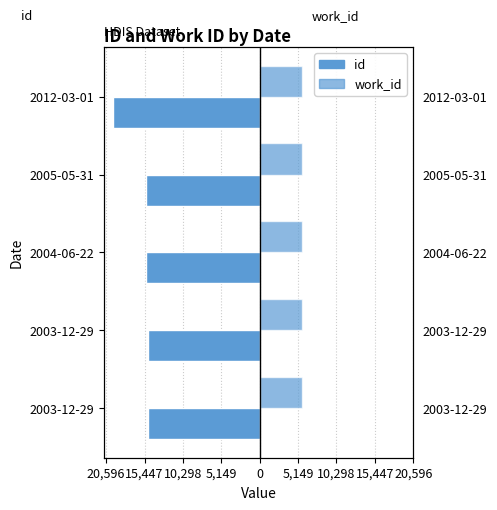

What is the value of the id bar at the 5th from the left?

-19616